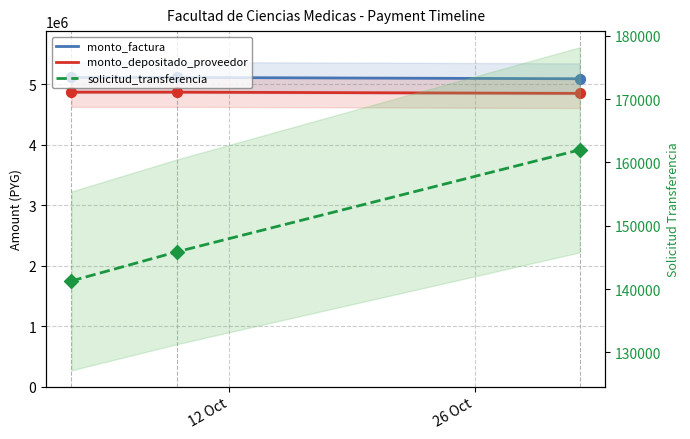

Which series contains the highest Y value?

monto_factura